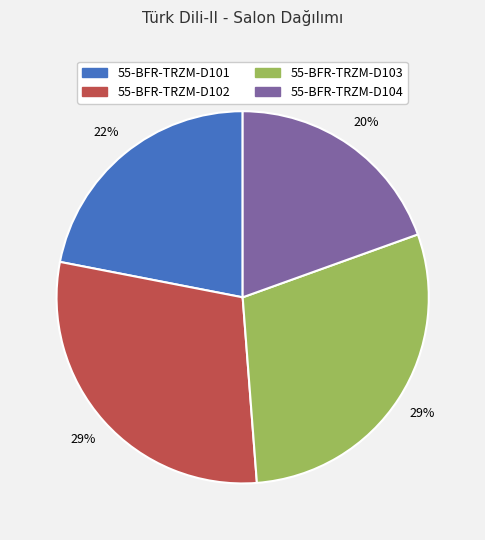

Which has a higher value, 55-BFR-TRZM-D103 or 55-BFR-TRZM-D101?

55-BFR-TRZM-D103